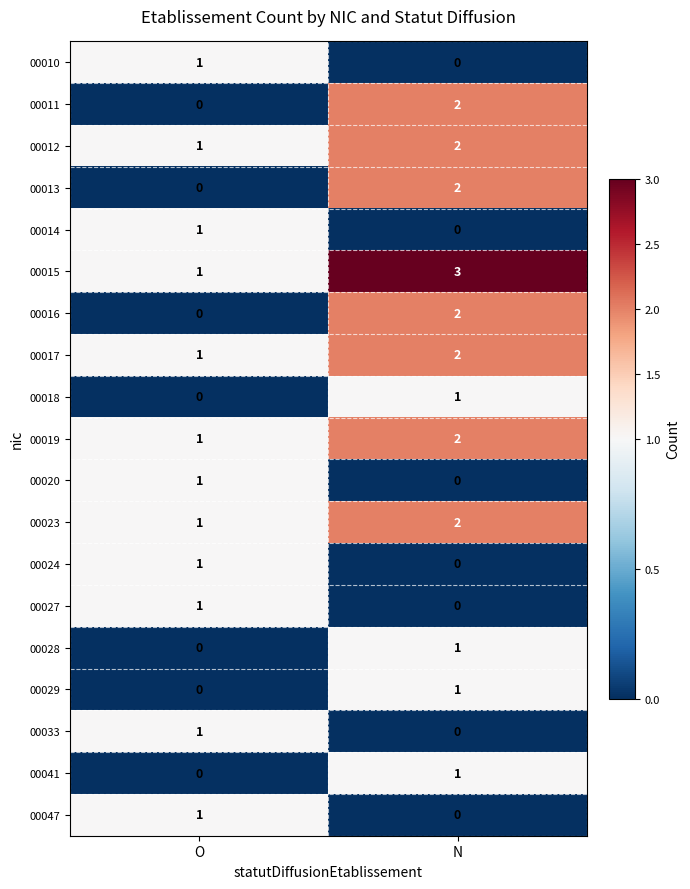

What is the spread (max minus min) of values at N?

3